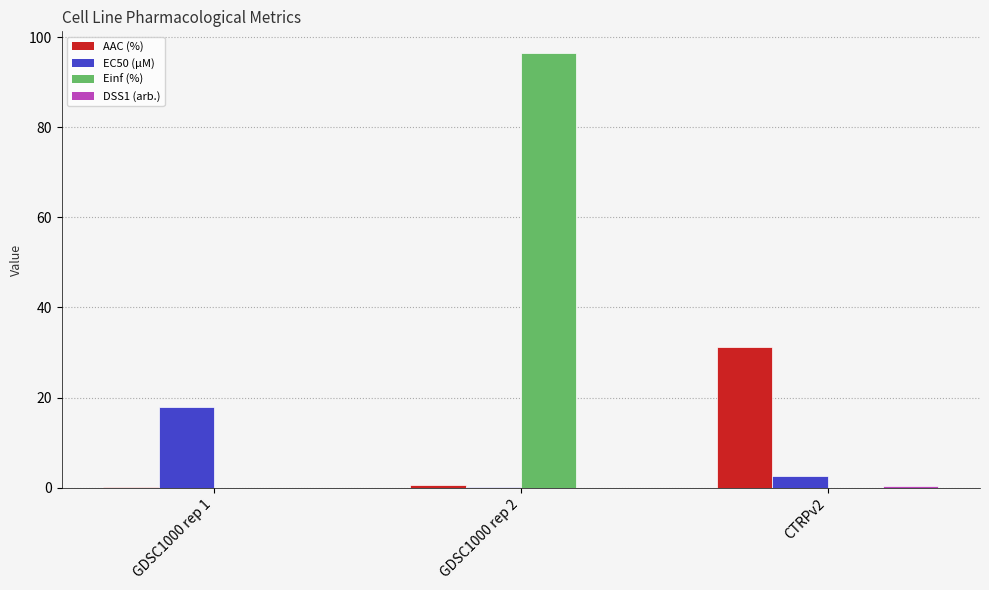

Which series changed the most between GDSC1000 rep 2 and CTRPv2?

Einf (%)